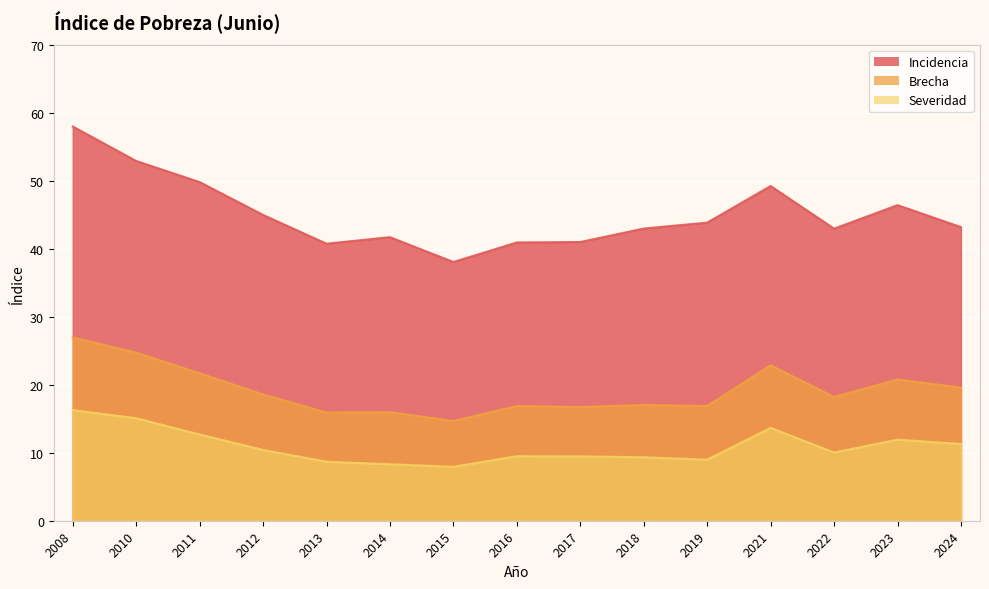

Which category has the lowest value in the Incidencia series?

2015